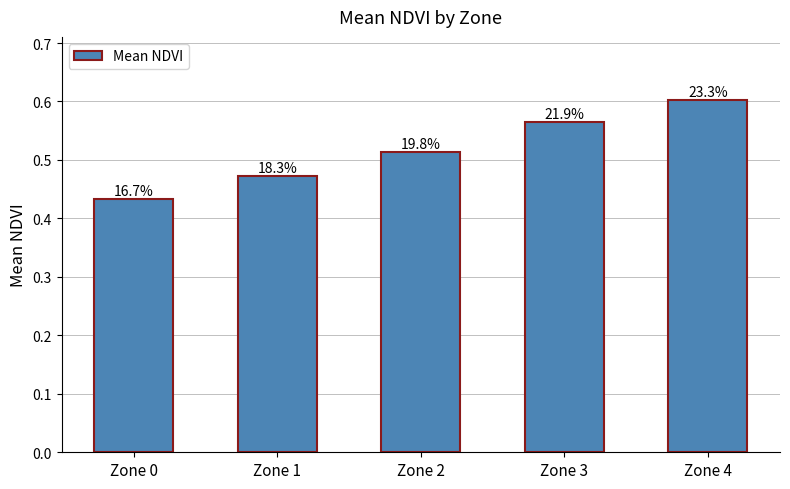

What is the change in value from Zone 0 to Zone 2?

+0.1